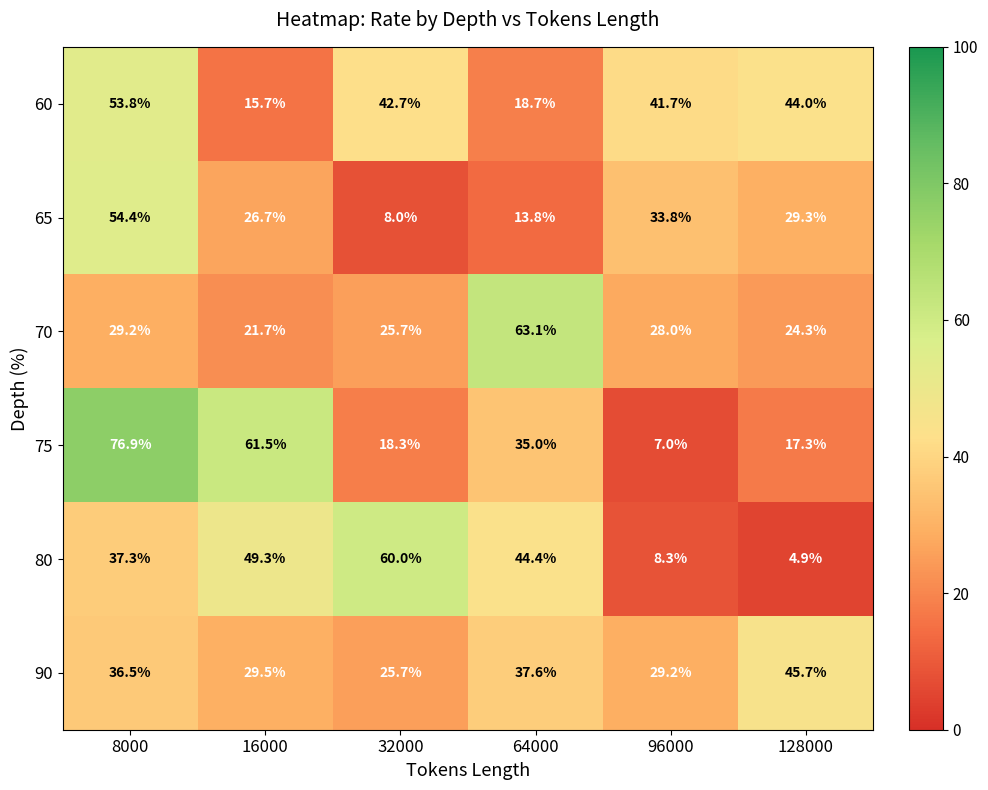

How many distinct data groups are displayed?

6